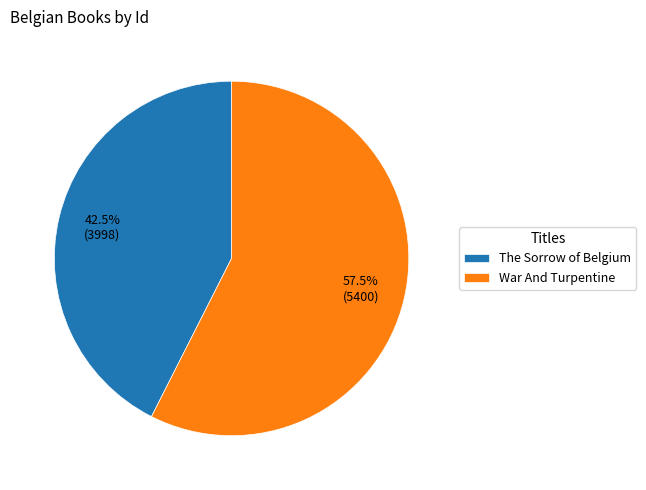

To the nearest percent, what is the difference between the largest and smallest slice percentages?

15%